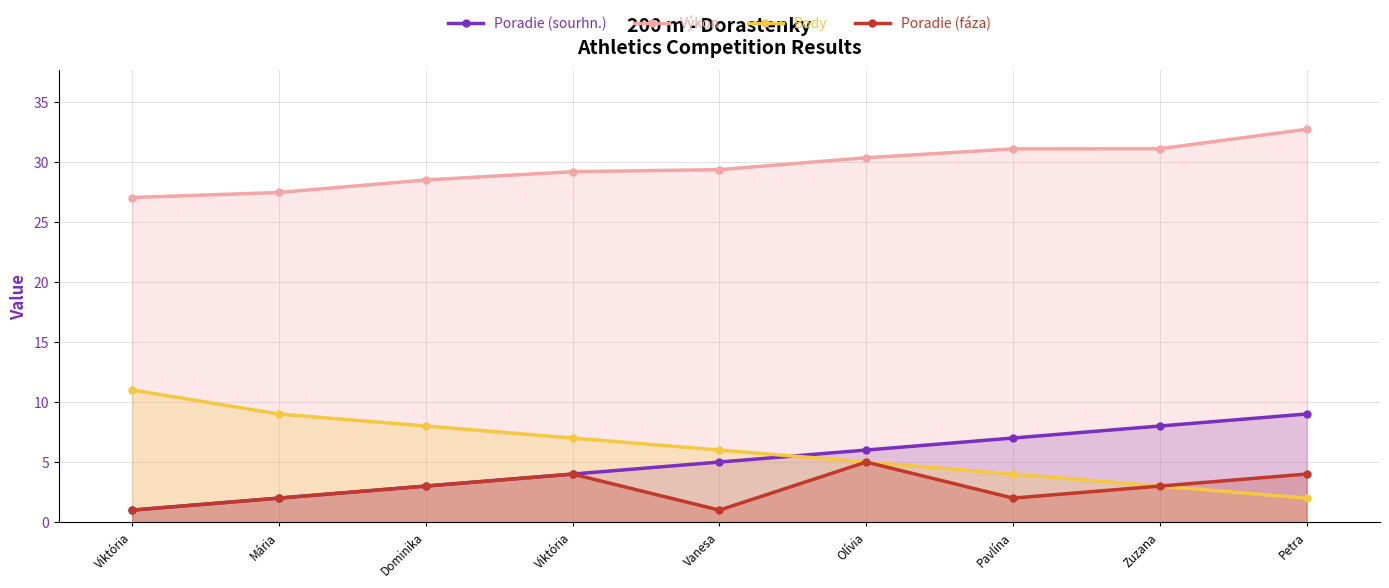

How many lines are shown in the chart?

4